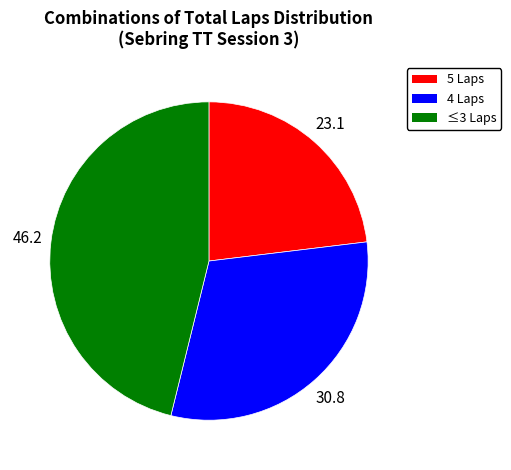

Is there any slice that represents more than half of the pie?

No